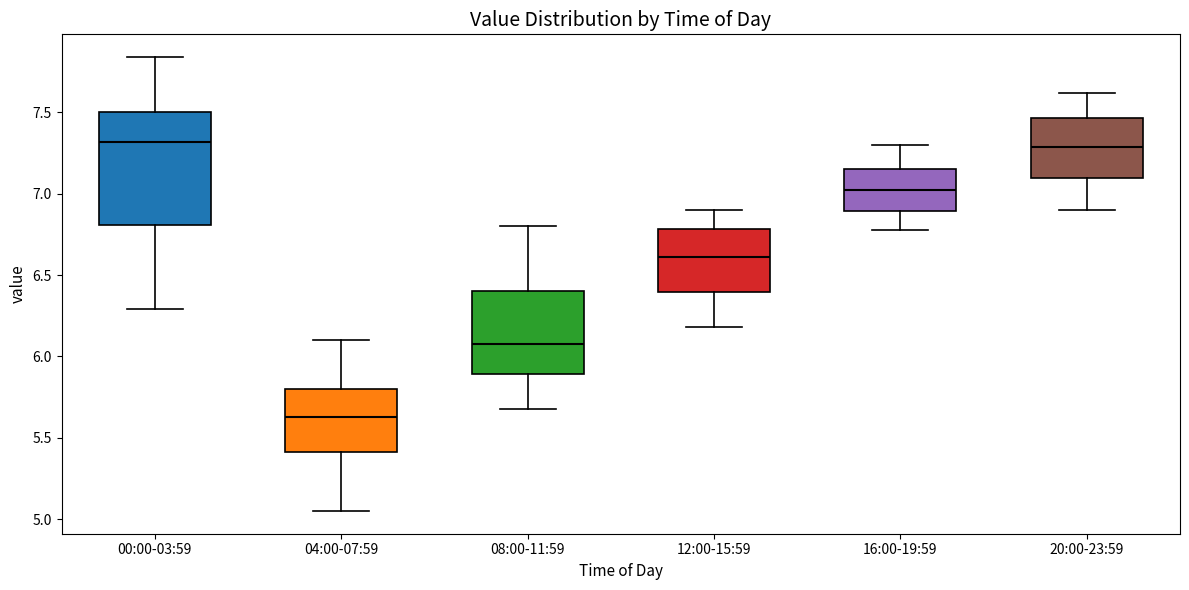

Where is the upper edge of the box for 08:00-11:59 on the y-axis? The values are not printed on the chart, so give them approximately, as read against the axis.

6.40